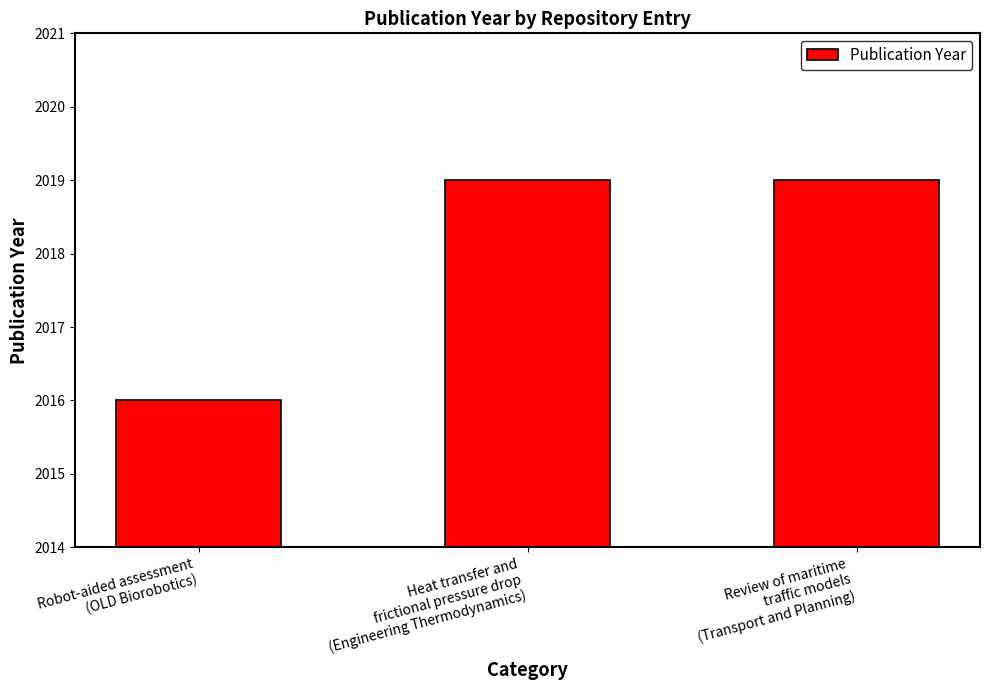

What is the average value?

2018